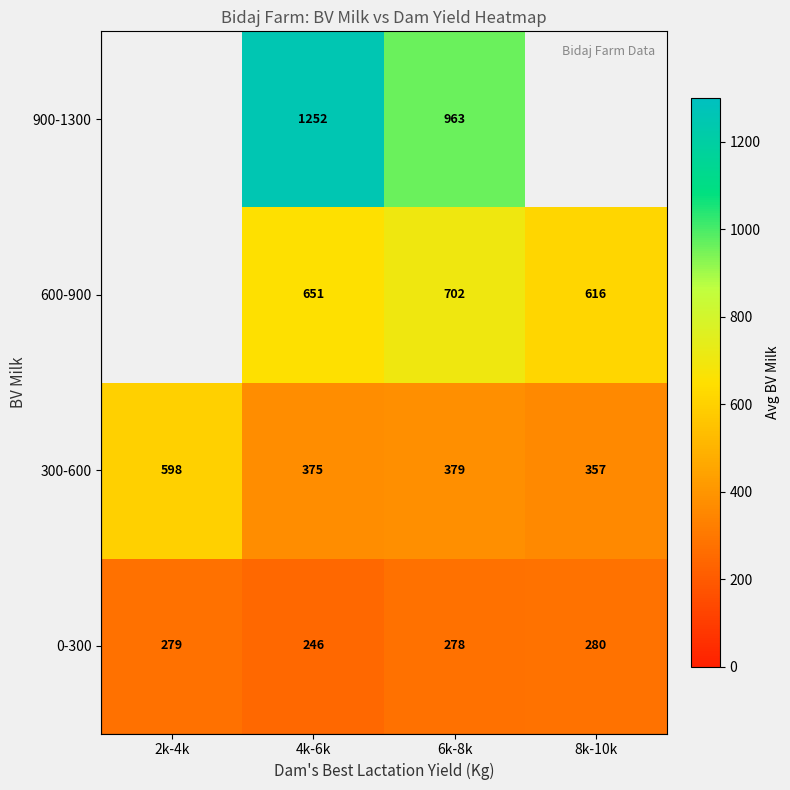

What is the total value across all series at 6k-8k?

2322